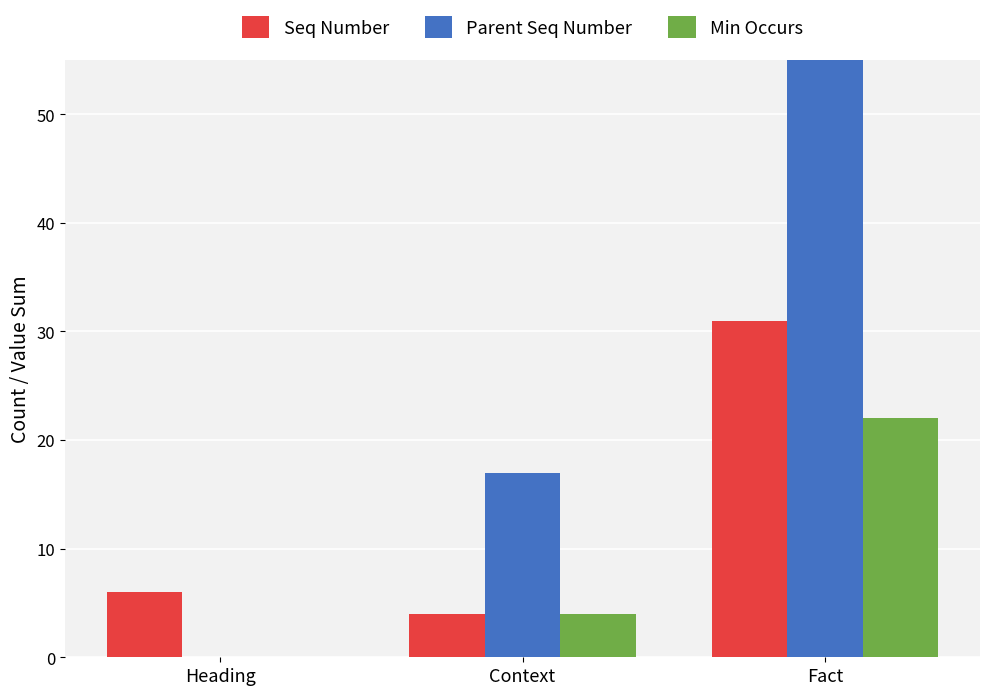

At which label does Min Occurs reach its peak?

Fact